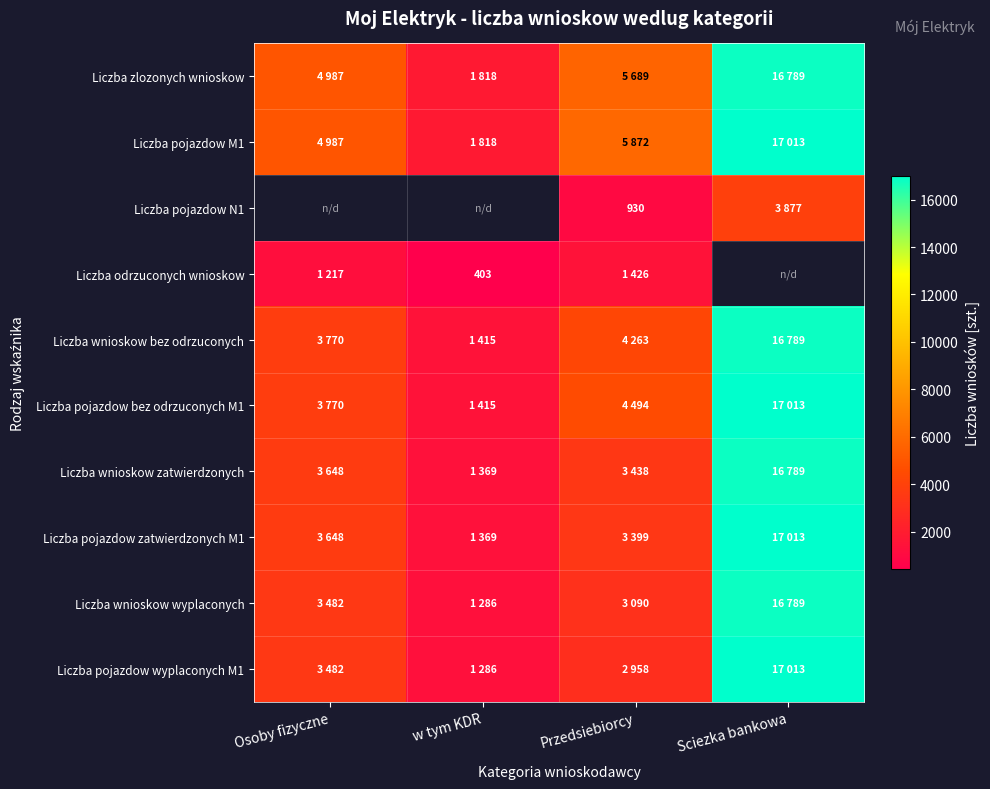

Which series has the largest range (max minus min)?

Liczba pojazdow wyplaconych M1